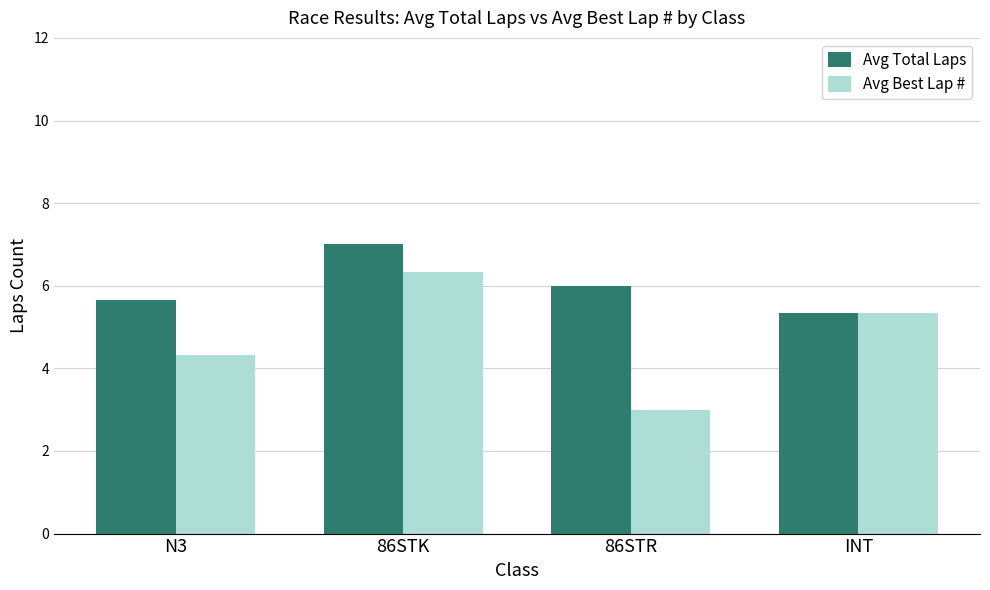

List the series in order of their overall mean, lowest first.

Avg Best Lap #, Avg Total Laps